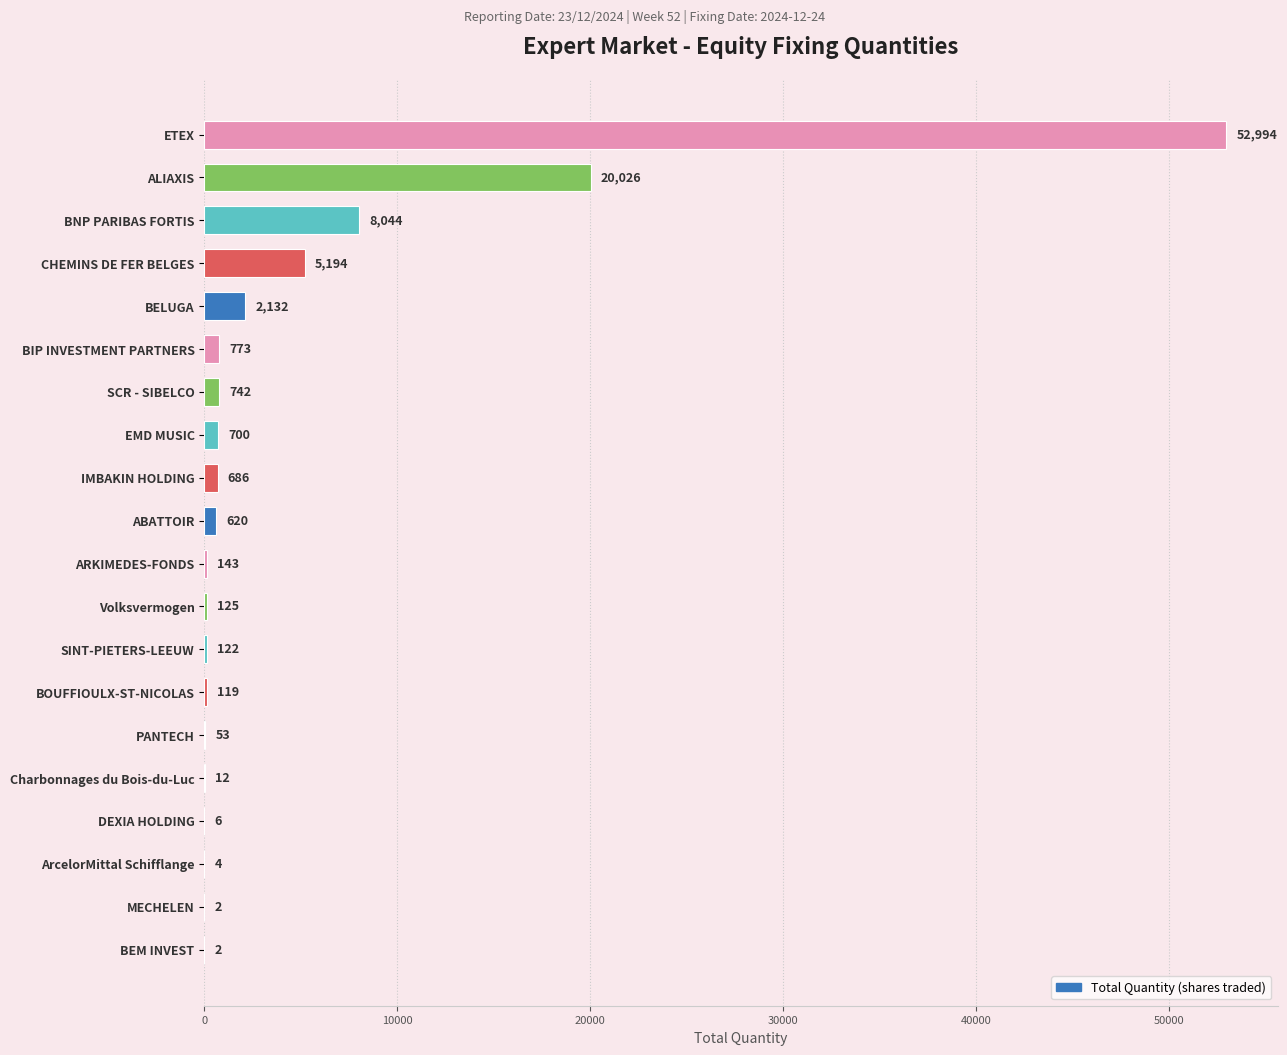

Count the number of data series in this chart.

1